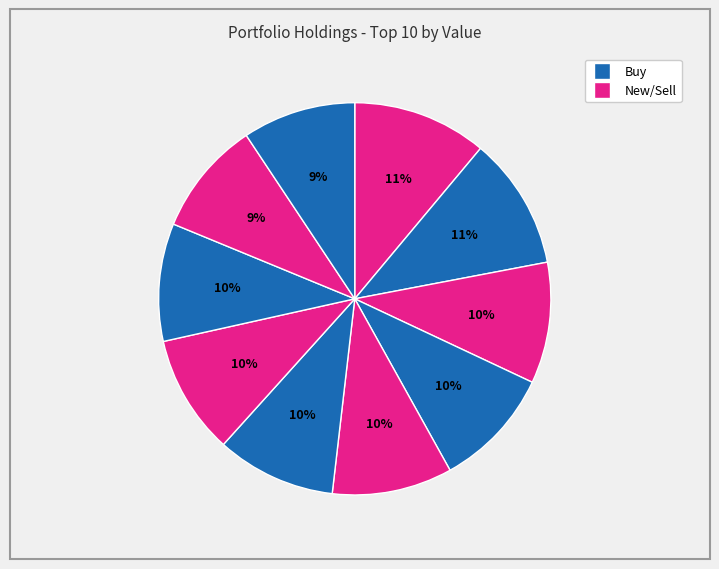

How many slices are in this pie chart?

10